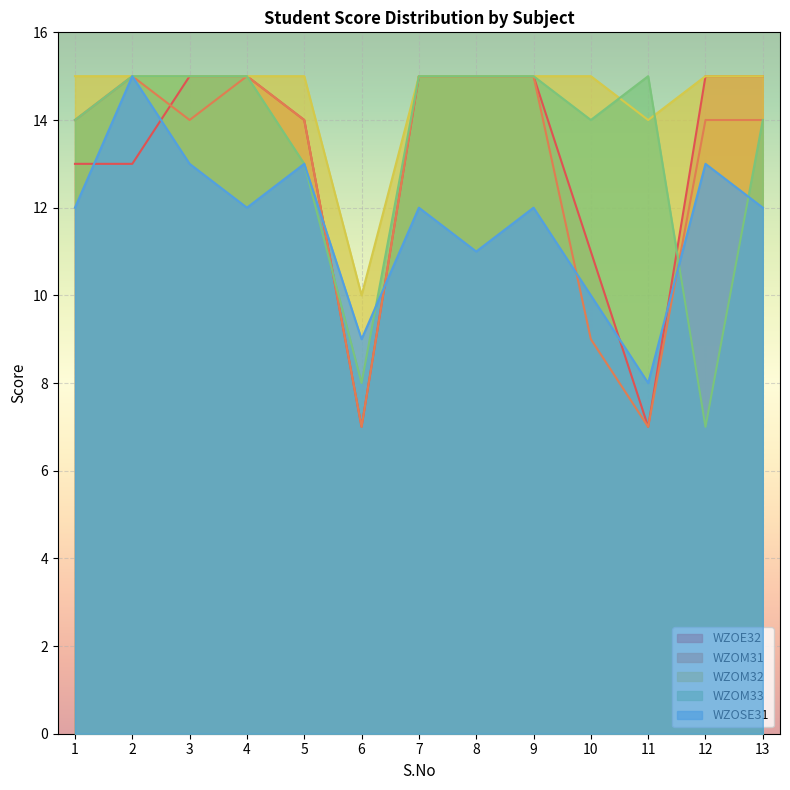

What is the spread (max minus min) of values at 1?

3